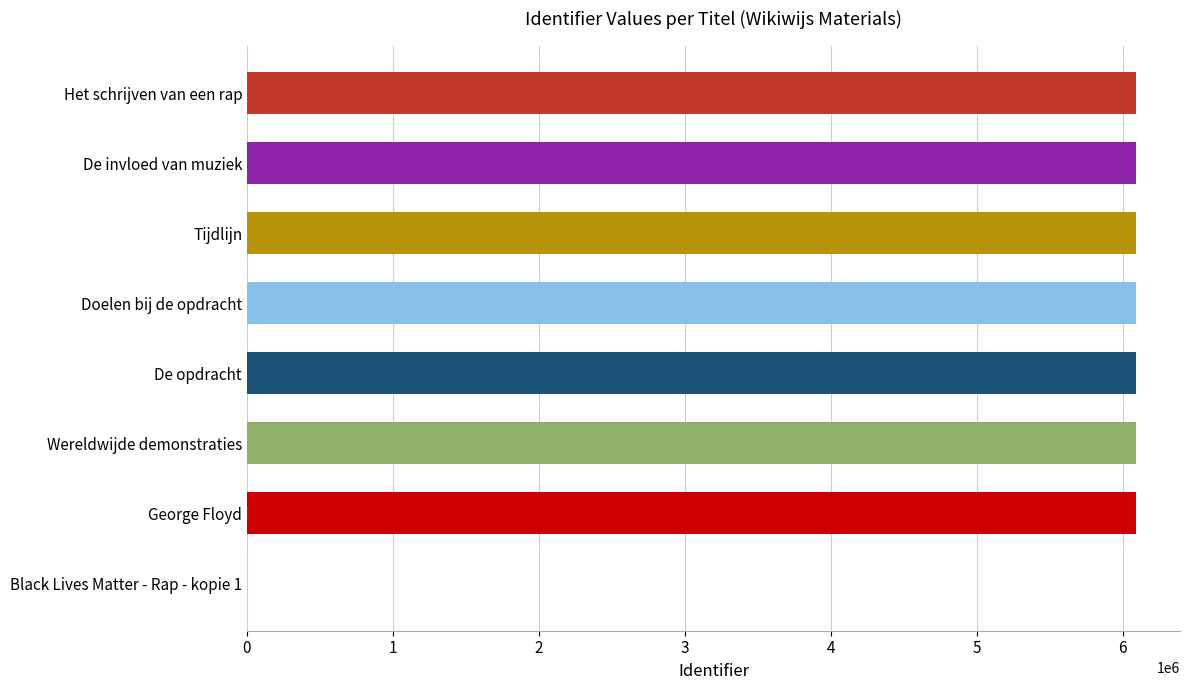

What is the ratio of the value at Wereldwijde demonstraties to the value at De opdracht?

1.0